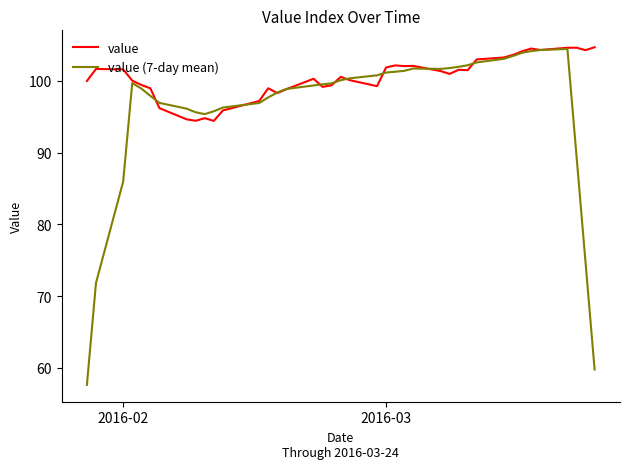

What is the maximum value for value?

104.7